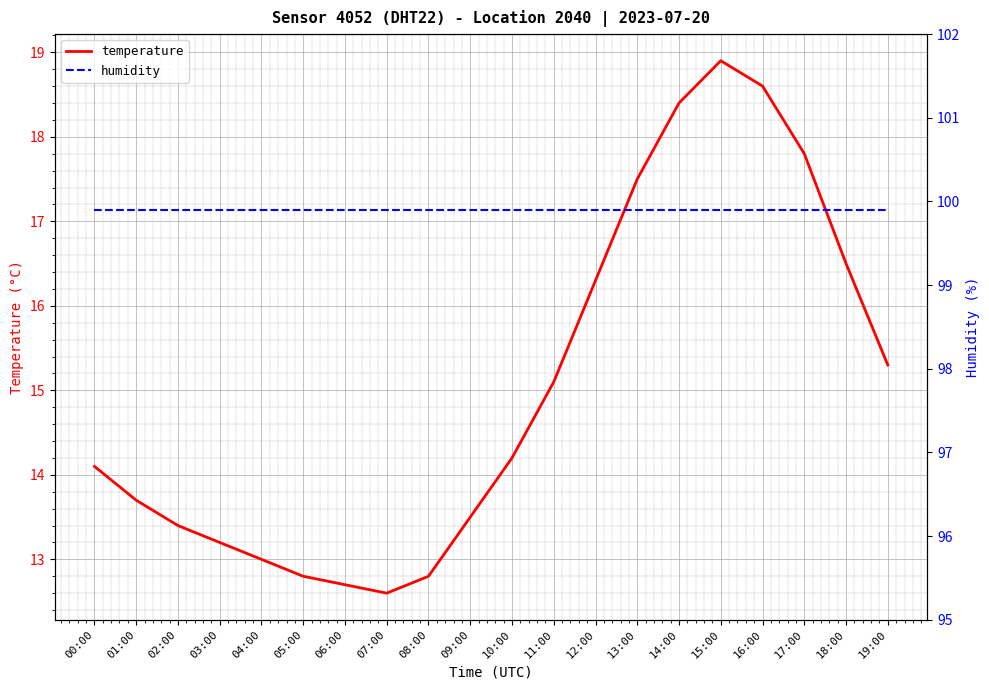

At which category does temperature reach its first local valley?

07:00